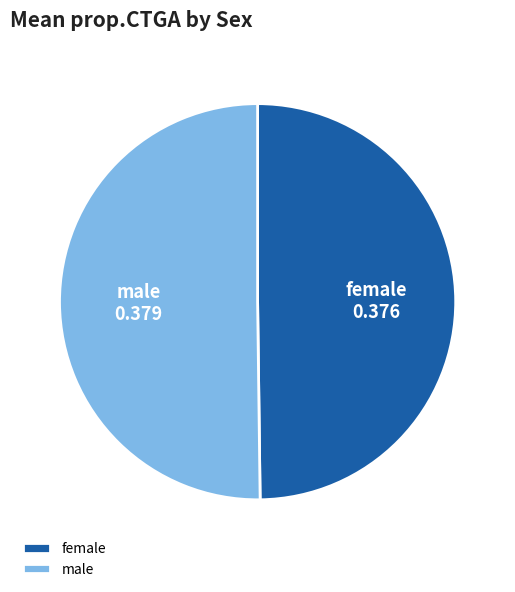

Is it true that male is 40% of the pie?

False